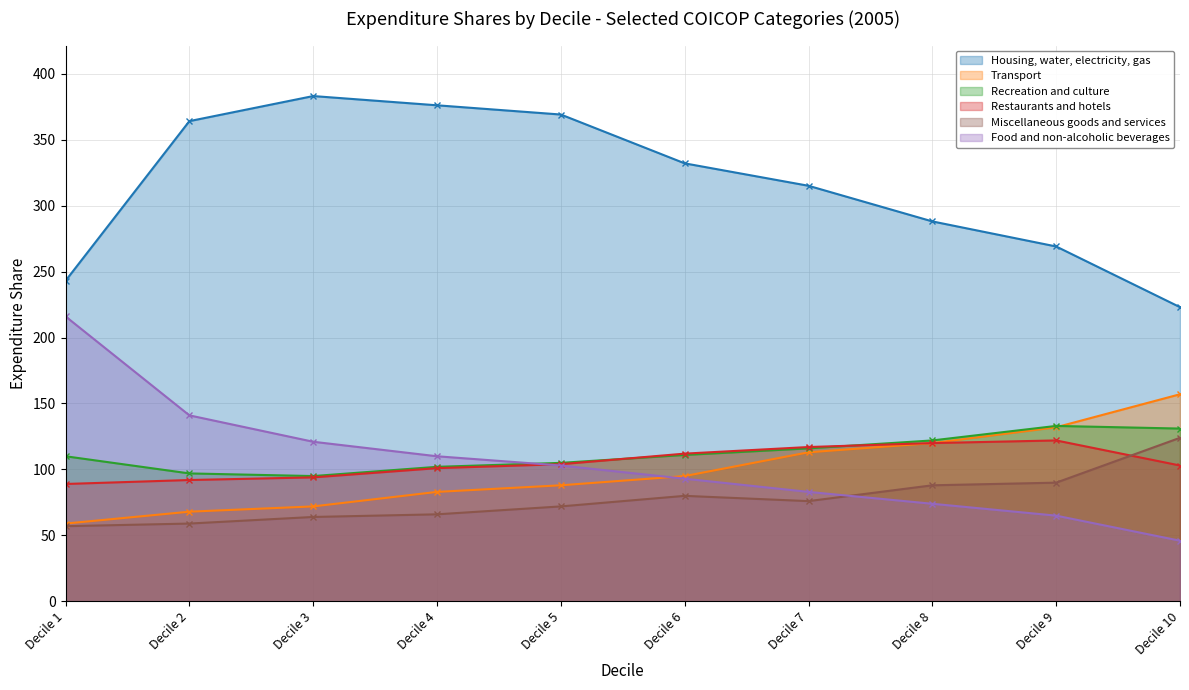

What is the difference between the second highest and second lowest values in the Food and non-alcoholic beverages series?

76